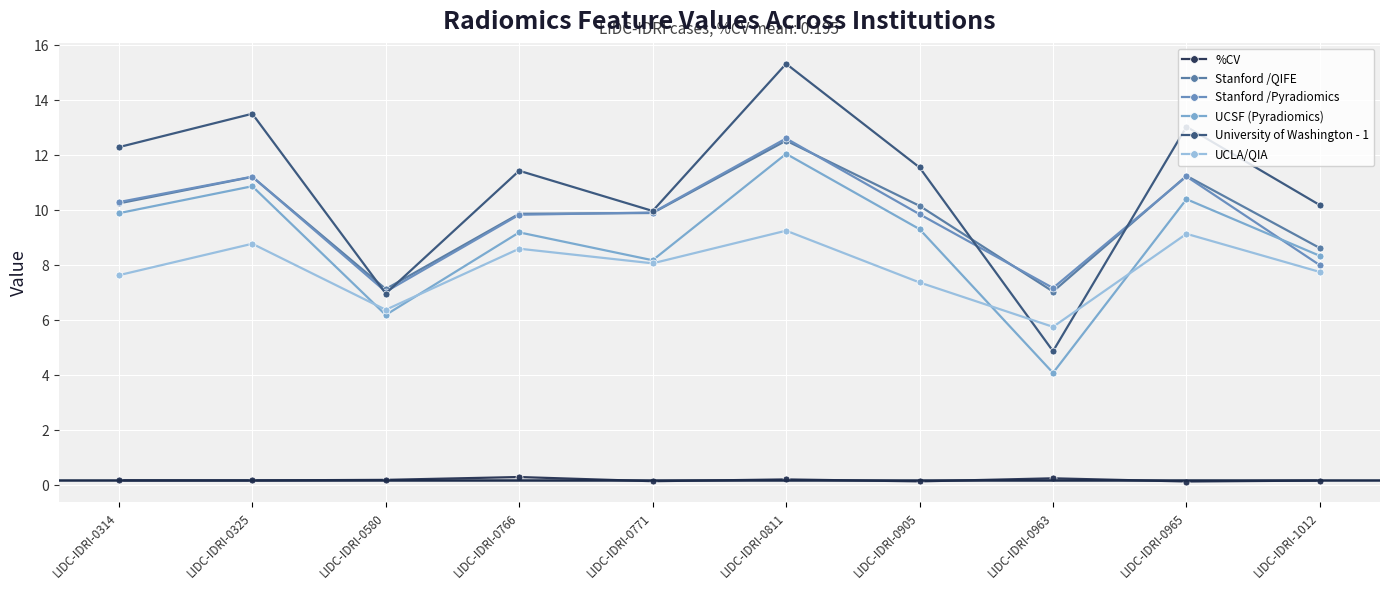

Reading left to right, list all the values displayed in this chart.

%CV: LIDC-IDRI-0314=0.2	LIDC-IDRI-0325=0.2	LIDC-IDRI-0580=0.2	LIDC-IDRI-0766=0.3	LIDC-IDRI-0771=0.2	LIDC-IDRI-0811=0.2	LIDC-IDRI-0905=0.1	LIDC-IDRI-0963=0.3	LIDC-IDRI-0965=0.1	LIDC-IDRI-1012=0.2
Stanford /QIFE: LIDC-IDRI-0314=10.3	LIDC-IDRI-0325=11.2	LIDC-IDRI-0580=7.1	LIDC-IDRI-0766=9.9	LIDC-IDRI-0771=9.9	LIDC-IDRI-0811=12.5	LIDC-IDRI-0905=10.2	LIDC-IDRI-0963=7.0	LIDC-IDRI-0965=11.3	LIDC-IDRI-1012=8.6
Stanford /Pyradiomics: LIDC-IDRI-0314=10.3	LIDC-IDRI-0325=11.2	LIDC-IDRI-0580=7.0	LIDC-IDRI-0766=9.8	LIDC-IDRI-0771=9.9	LIDC-IDRI-0811=12.6	LIDC-IDRI-0905=9.9	LIDC-IDRI-0963=7.2	LIDC-IDRI-0965=11.2	LIDC-IDRI-1012=8.0
UCSF (Pyradiomics): LIDC-IDRI-0314=9.9	LIDC-IDRI-0325=10.9	LIDC-IDRI-0580=6.2	LIDC-IDRI-0766=9.2	LIDC-IDRI-0771=8.2	LIDC-IDRI-0811=12.1	LIDC-IDRI-0905=9.3	LIDC-IDRI-0963=4.1	LIDC-IDRI-0965=10.4	LIDC-IDRI-1012=8.3
University of Washington - 1: LIDC-IDRI-0314=12.3	LIDC-IDRI-0325=13.5	LIDC-IDRI-0580=7.0	LIDC-IDRI-0766=11.4	LIDC-IDRI-0771=10.0	LIDC-IDRI-0811=15.3	LIDC-IDRI-0905=11.6	LIDC-IDRI-0963=4.9	LIDC-IDRI-0965=13.0	LIDC-IDRI-1012=10.2
UCLA/QIA: LIDC-IDRI-0314=7.6	LIDC-IDRI-0325=8.8	LIDC-IDRI-0580=6.4	LIDC-IDRI-0766=8.6	LIDC-IDRI-0771=8.1	LIDC-IDRI-0811=9.3	LIDC-IDRI-0905=7.4	LIDC-IDRI-0963=5.8	LIDC-IDRI-0965=9.1	LIDC-IDRI-1012=7.8